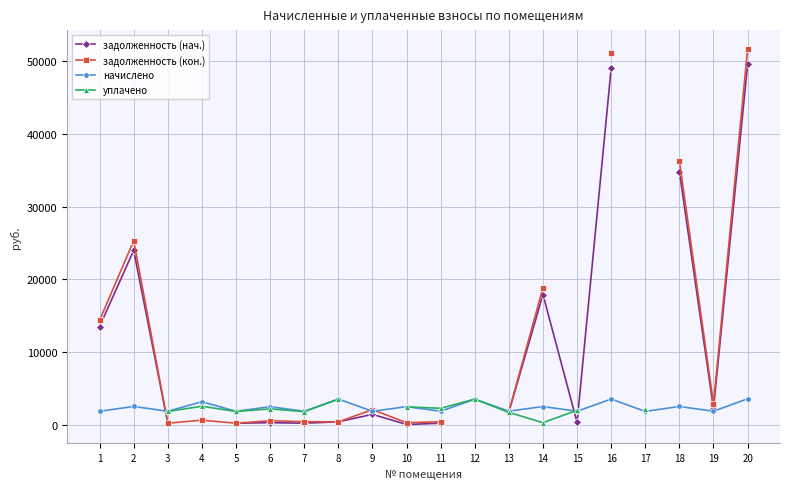

Which series has the widest spread of values?

задолженность (кон.)